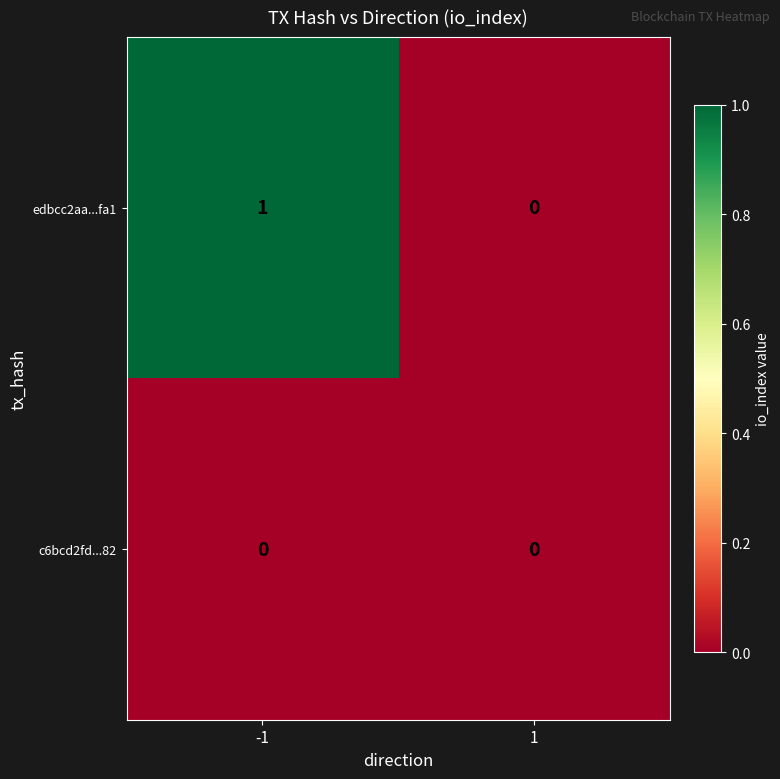

At -1, list the series in order from smallest to largest.

c6bcd2fd...82, edbcc2aa...fa1